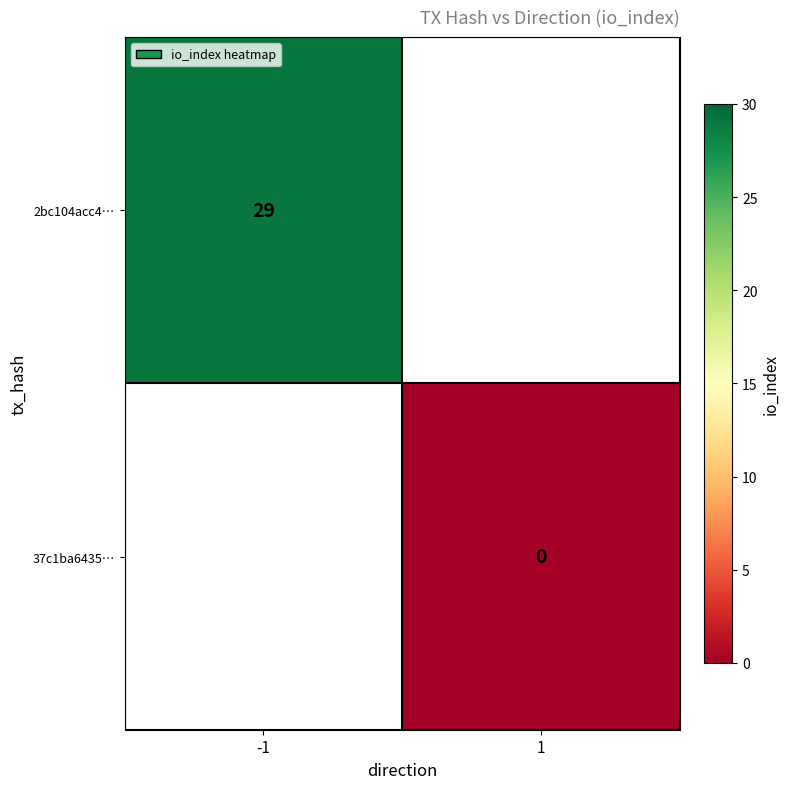

Is it true that 2bc104acc4… equals 8 at -1?

False